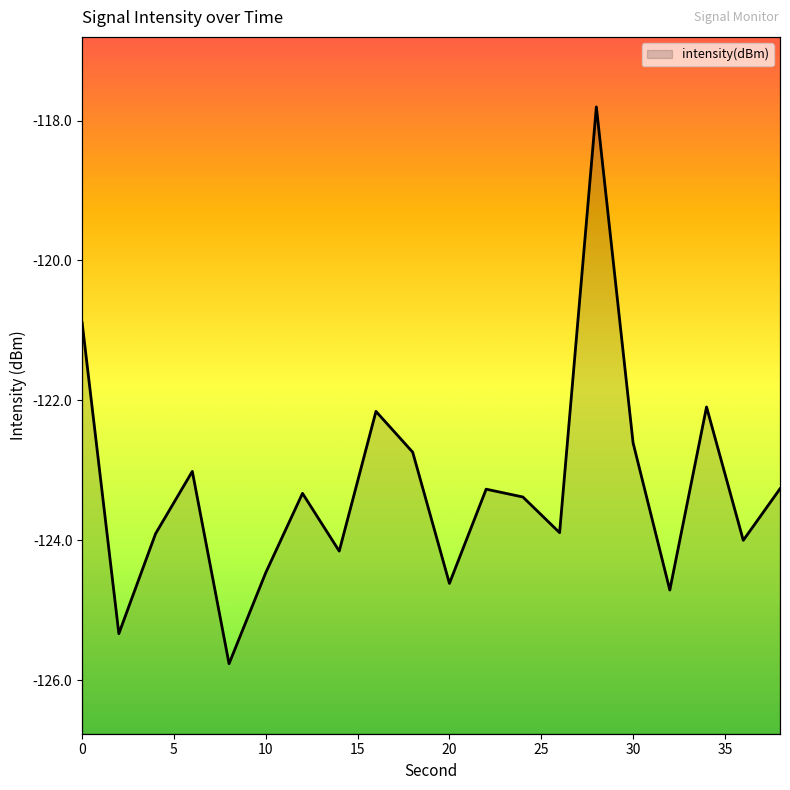

Which category has the lowest value across all series?

8